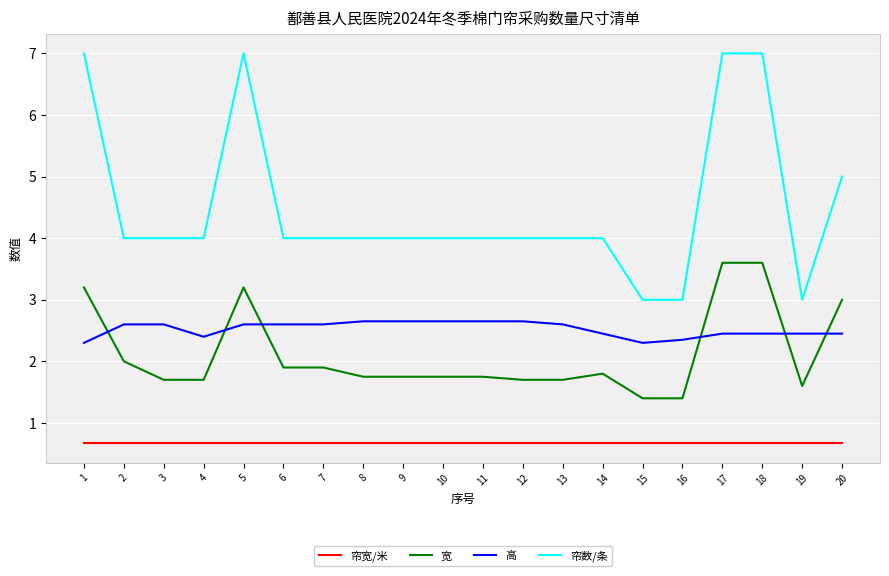

What is the minimum value shown in the chart?

0.7